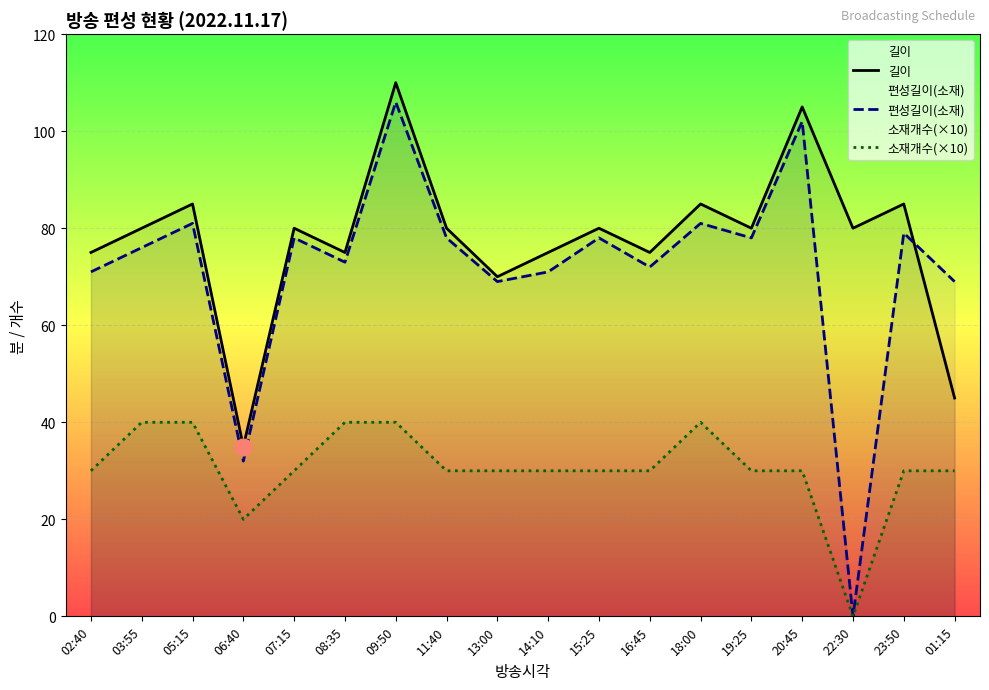

Is the value of 길이 at 01:15 greater than the value of 편성길이(소재) at 19:25?

No